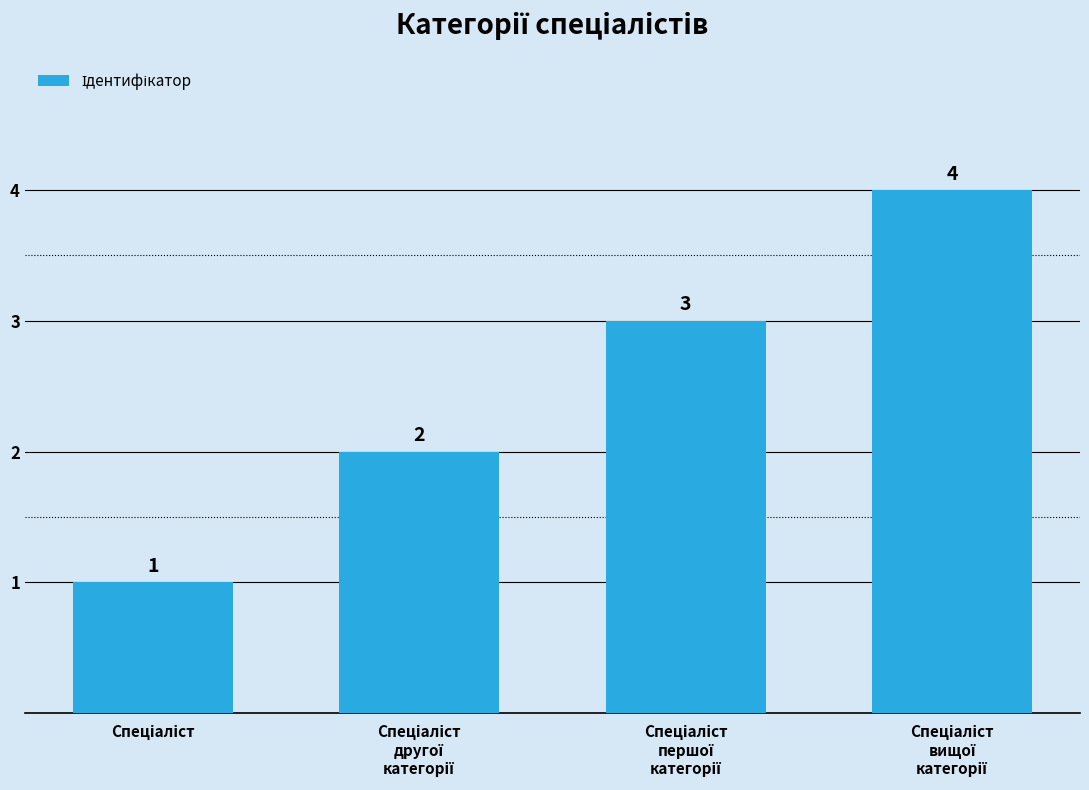

What is the greatest value displayed?

4